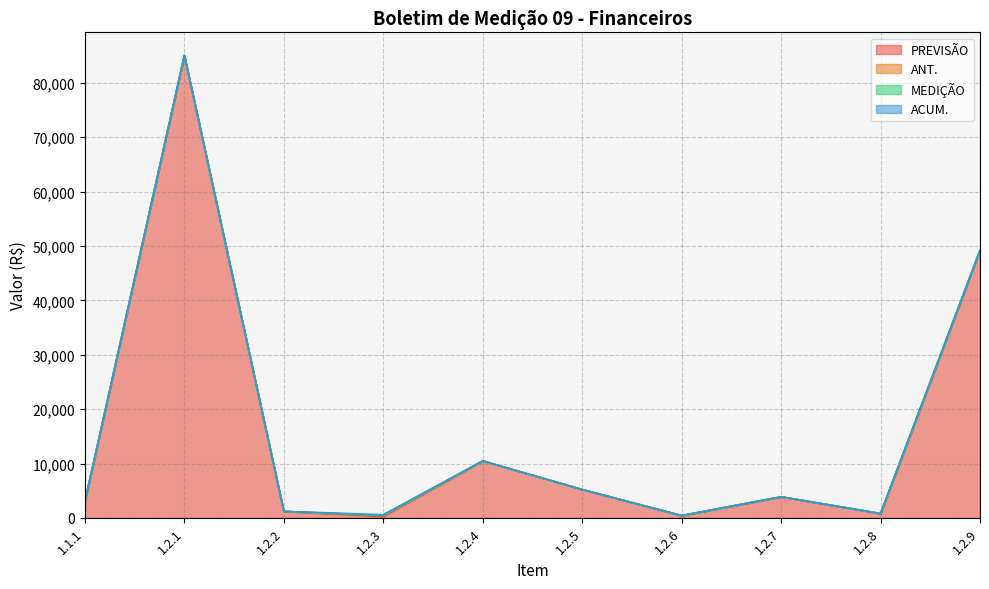

At how many categories does at least one series exceed 61566?

1